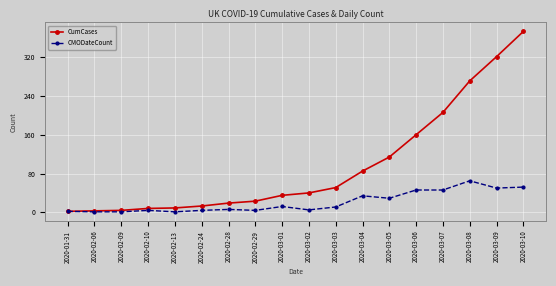

At how many categories does at least one series exceed 262?

3